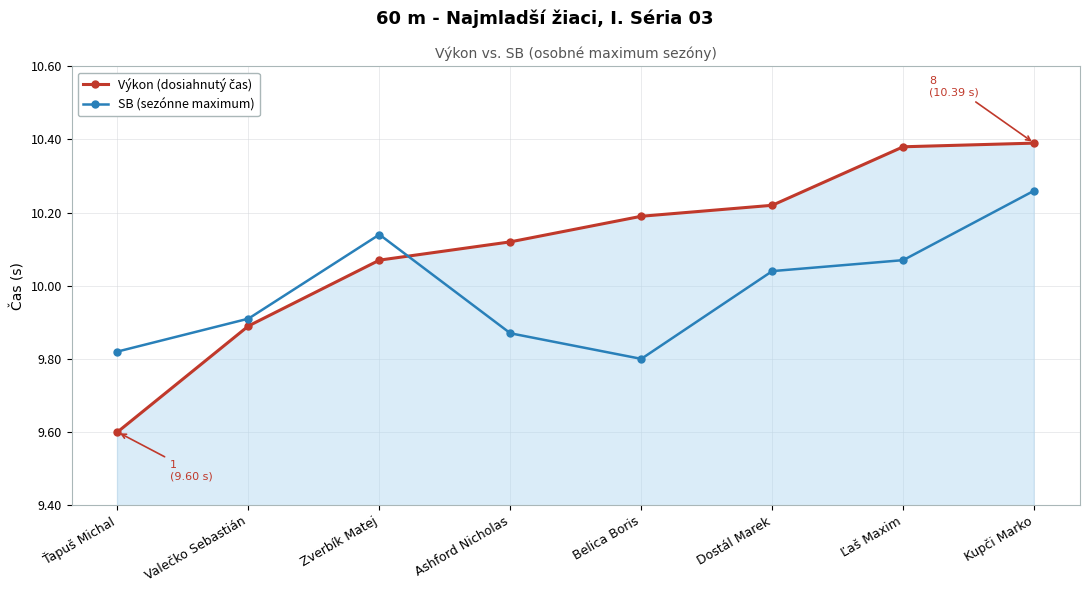

What is the total value across all series at Zverbík Matej?

20.2